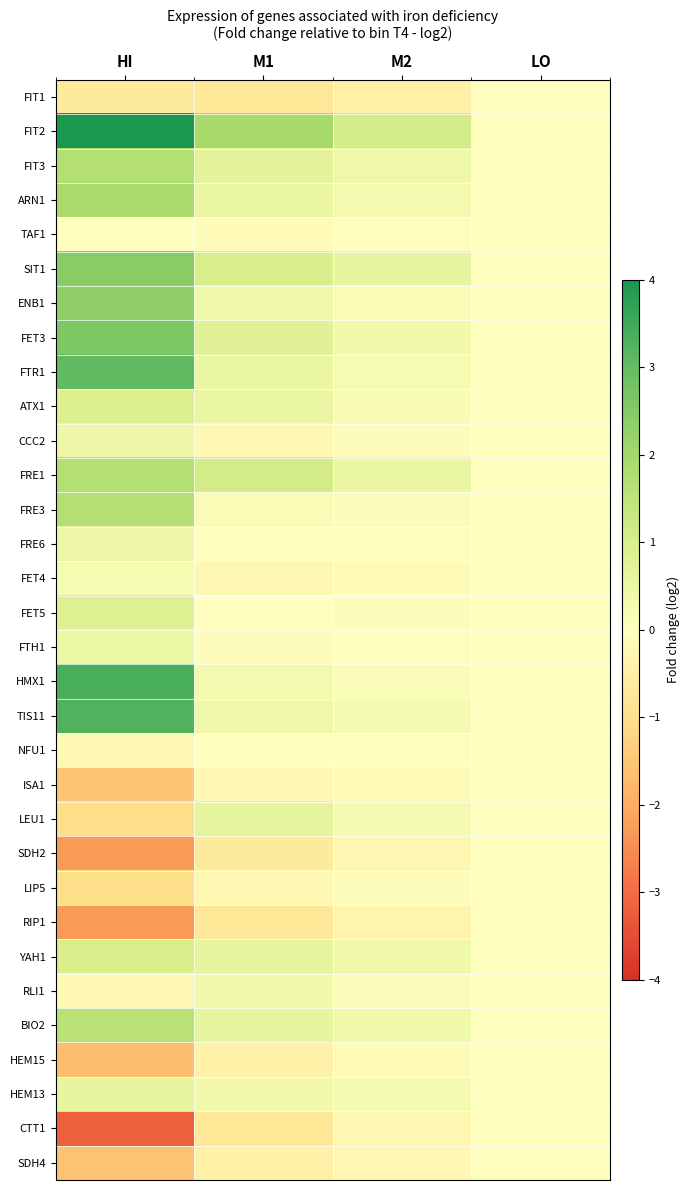

Reading right to left, list all the values displayed in this chart.

FIT1: LO=0.0	M2=-0.4	M1=-0.8	HI=-0.7
FIT2: LO=0.0	M2=1.1	M1=1.9	HI=4.0
FIT3: LO=0.0	M2=0.4	M1=0.7	HI=1.7
ARN1: LO=0.0	M2=0.3	M1=0.5	HI=1.9
TAF1: LO=0.0	M2=-0.0	M1=-0.1	HI=0.0
SIT1: LO=0.0	M2=0.6	M1=1.0	HI=2.5
ENB1: LO=0.0	M2=0.2	M1=0.4	HI=2.3
FET3: LO=0.0	M2=0.3	M1=0.8	HI=2.6
FTR1: LO=0.0	M2=0.2	M1=0.5	HI=3.0
ATX1: LO=0.0	M2=0.2	M1=0.5	HI=0.9
CCC2: LO=0.0	M2=-0.1	M1=-0.2	HI=0.5
FRE1: LO=0.0	M2=0.5	M1=1.1	HI=1.7
FRE3: LO=0.0	M2=0.1	M1=0.2	HI=1.7
FRE6: LO=0.0	M2=-0.0	M1=0.0	HI=0.5
FET4: LO=0.0	M2=-0.1	M1=-0.2	HI=0.2
FET5: LO=0.0	M2=0.1	M1=0.0	HI=0.9
FTH1: LO=0.0	M2=0.0	M1=-0.1	HI=0.5
HMX1: LO=0.0	M2=0.1	M1=0.3	HI=3.4
TIS11: LO=0.0	M2=0.3	M1=0.4	HI=3.3
NFU1: LO=0.0	M2=0.0	M1=-0.0	HI=-0.2
ISA1: LO=0.0	M2=-0.1	M1=-0.2	HI=-1.5
LEU1: LO=0.0	M2=0.3	M1=0.7	HI=-1.0
SDH2: LO=0.0	M2=-0.2	M1=-0.7	HI=-2.3
LIP5: LO=0.0	M2=-0.1	M1=-0.2	HI=-1.0
RIP1: LO=0.0	M2=-0.3	M1=-0.8	HI=-2.3
YAH1: LO=0.0	M2=0.4	M1=0.6	HI=1.0
RLI1: LO=0.0	M2=0.1	M1=0.4	HI=-0.2
BIO2: LO=0.0	M2=0.4	M1=0.6	HI=1.6
HEM15: LO=0.0	M2=-0.1	M1=-0.4	HI=-1.7
HEM13: LO=0.0	M2=0.3	M1=0.3	HI=0.6
CTT1: LO=0.0	M2=-0.2	M1=-0.8	HI=-3.2
SDH4: LO=0.0	M2=-0.2	M1=-0.5	HI=-1.6